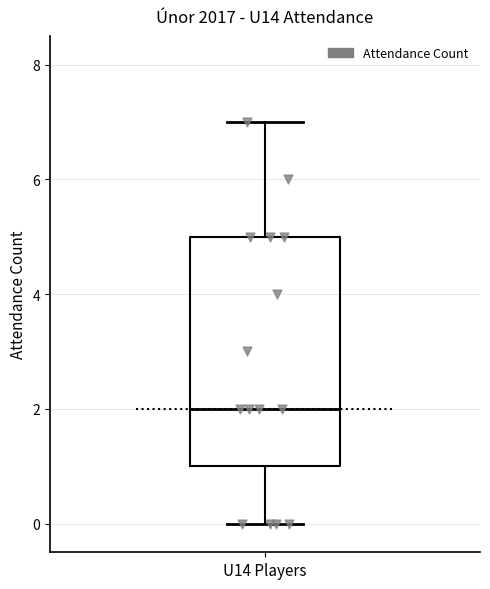

Read this box plot against the y-axis: the position of the median line, the range covered by the box, and the ends of both whiskers. The values are not printed on the chart, so give them approximately, as read against the axis.

median 2, box 1 to 5, whiskers 0 to 7